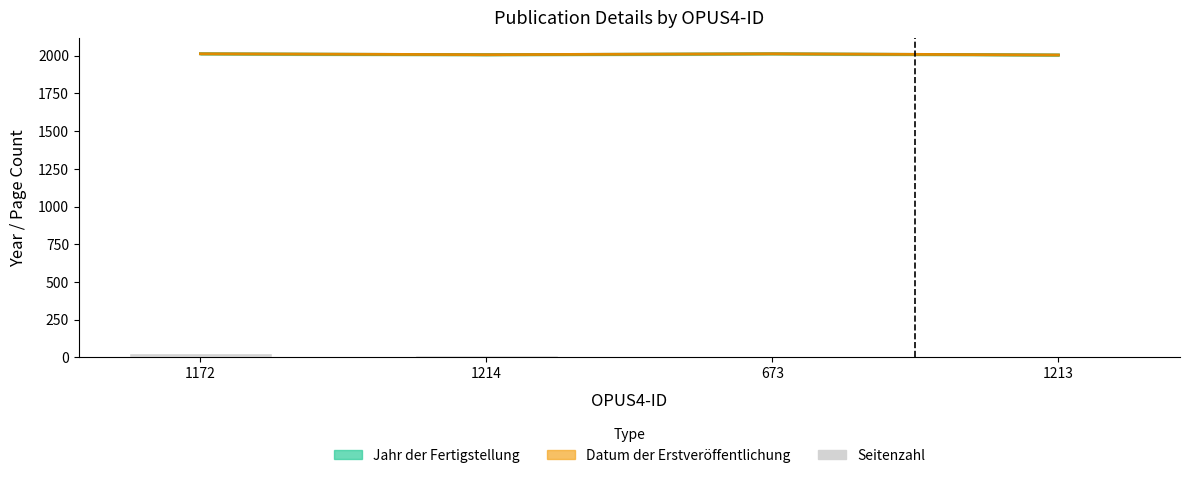

Where is Datum der Erstveröffentlichung nearest to the value 2008?

1214